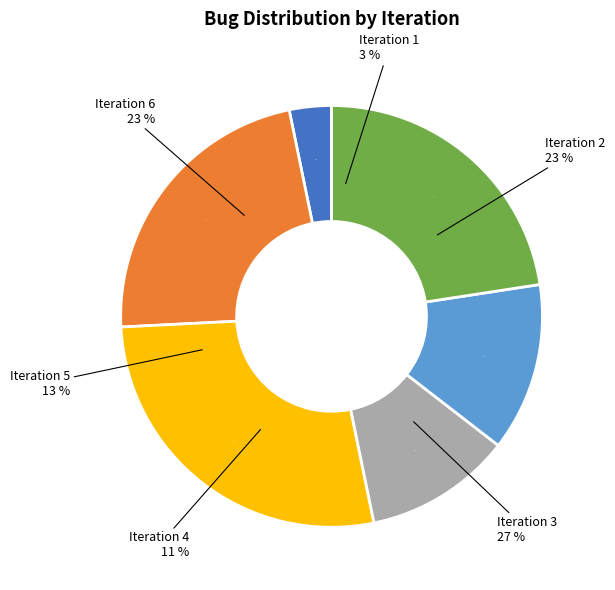

How many slices are in this pie chart?

6